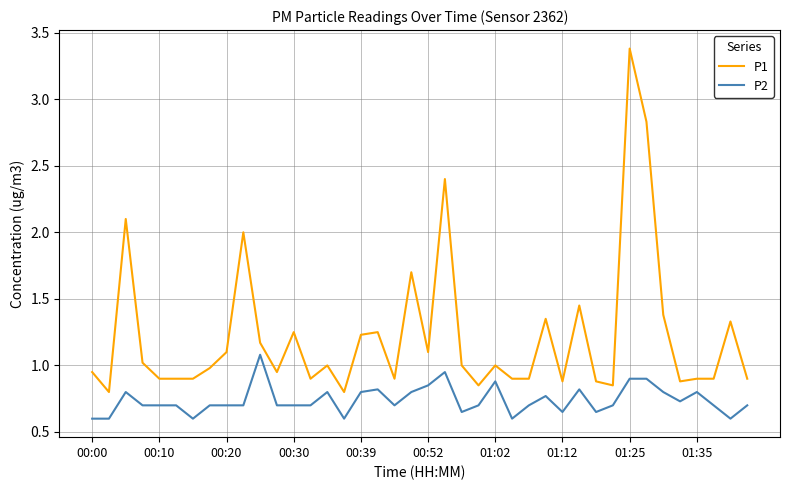

True or false: P2 has more than 0 interior local peaks.

True